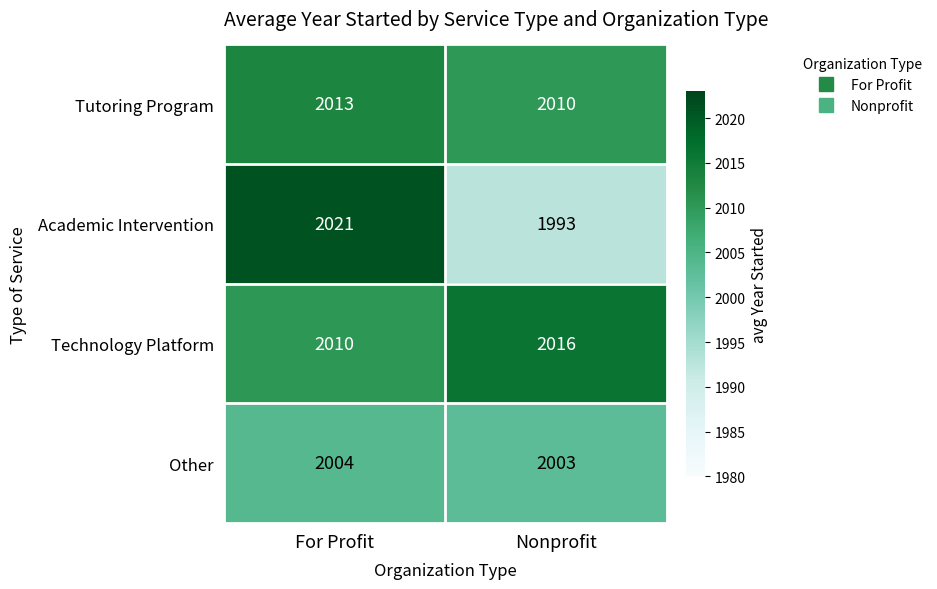

Count the number of categories in the chart.

2